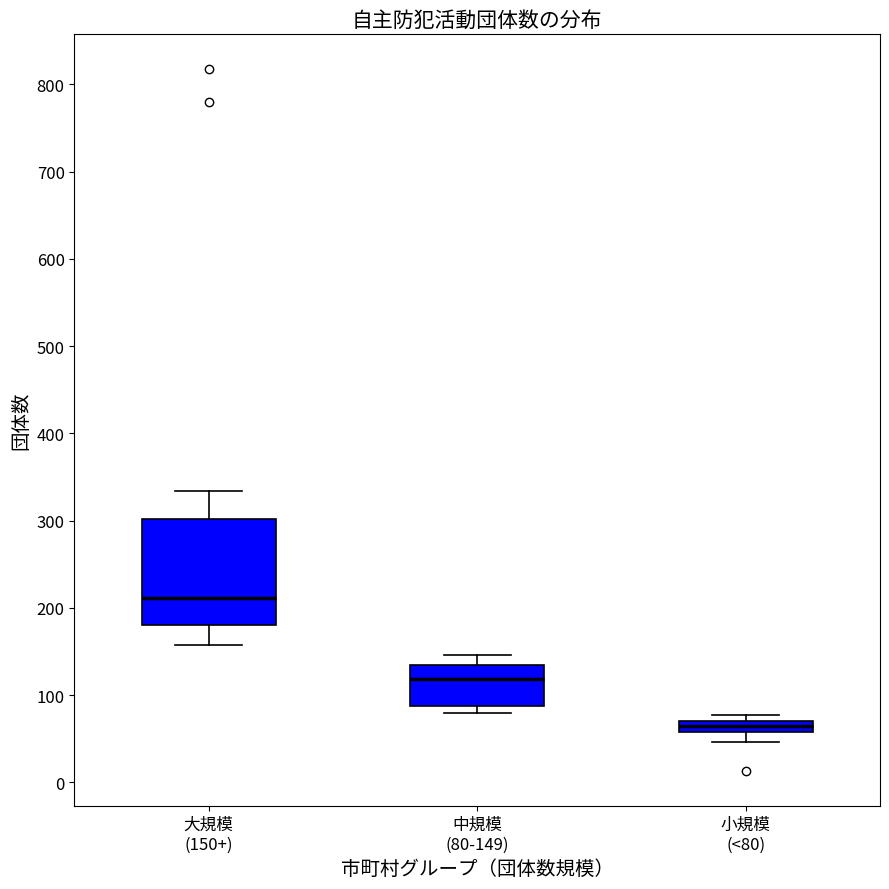

Comparing the boxes themselves (not the whiskers), which one is the tallest?

大規模 (150+)